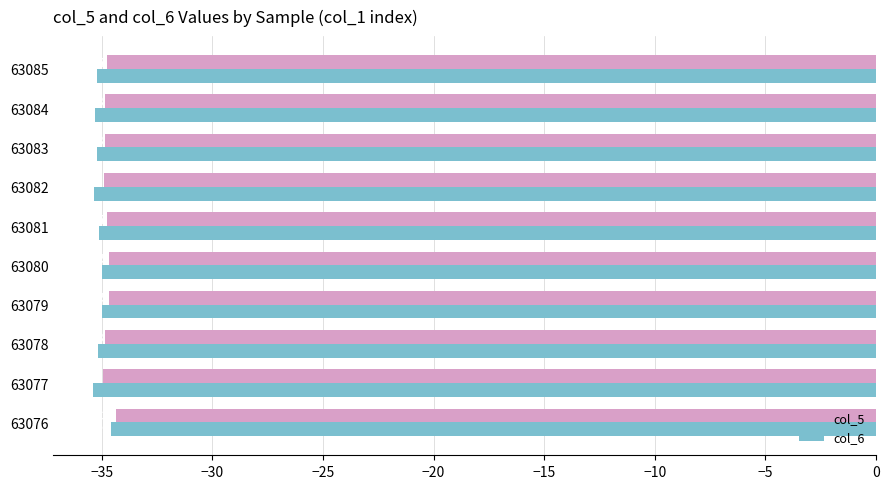

What is the difference between the maximum and minimum values in the col_5 series?

0.6